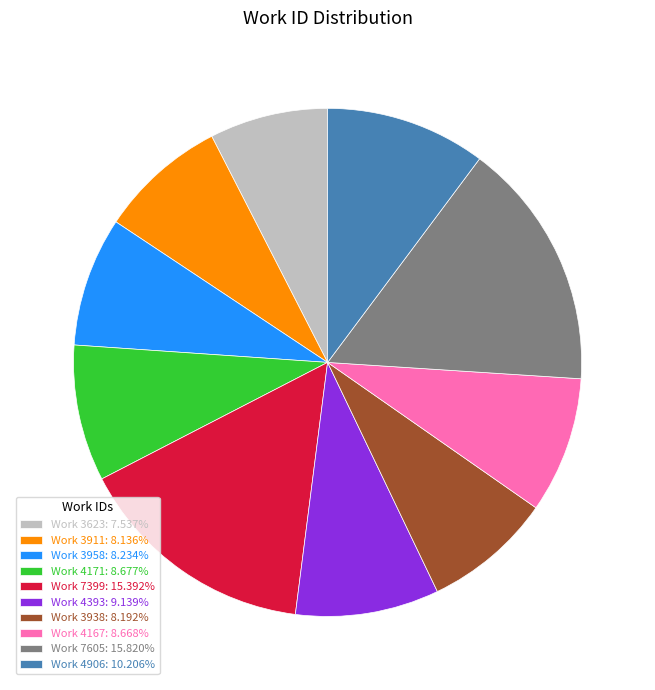

Is there a majority slice in this chart?

No